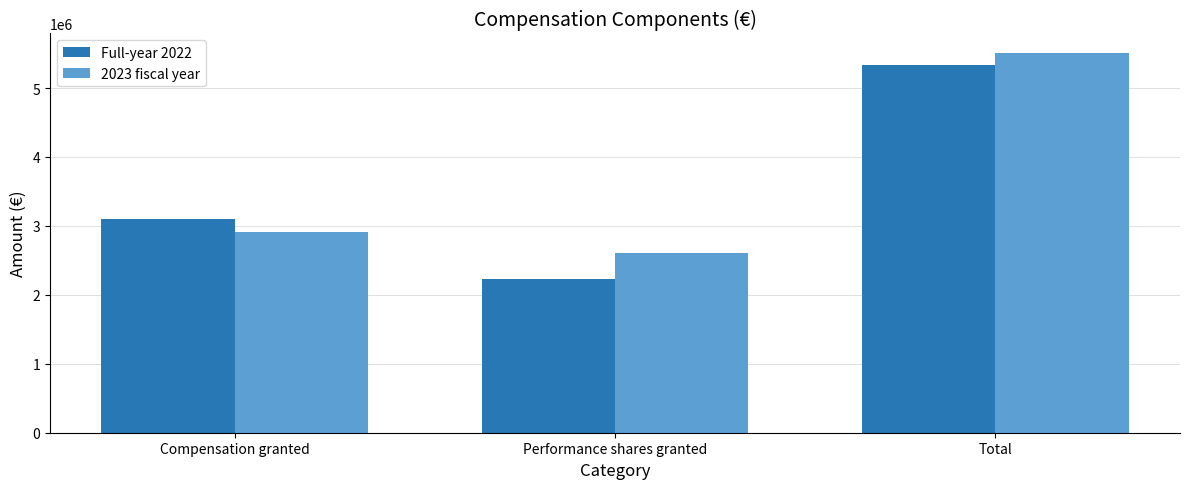

Reading left to right, extract all data points from this chart.

Full-year 2022: Compensation granted=3102342	Performance shares granted=2228170	Total=5330512
2023 fiscal year: Compensation granted=2912231	Performance shares granted=2603606	Total=5515837